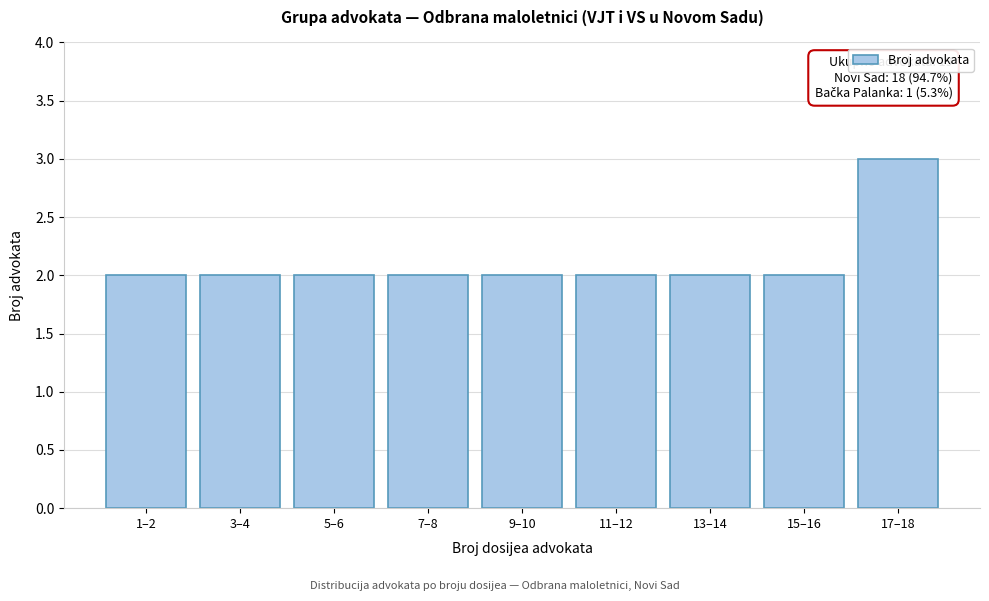

Reading right to left, what are all the values shown in this chart?

17–18=3	15–16=2	13–14=2	11–12=2	9–10=2	7–8=2	5–6=2	3–4=2	1–2=2